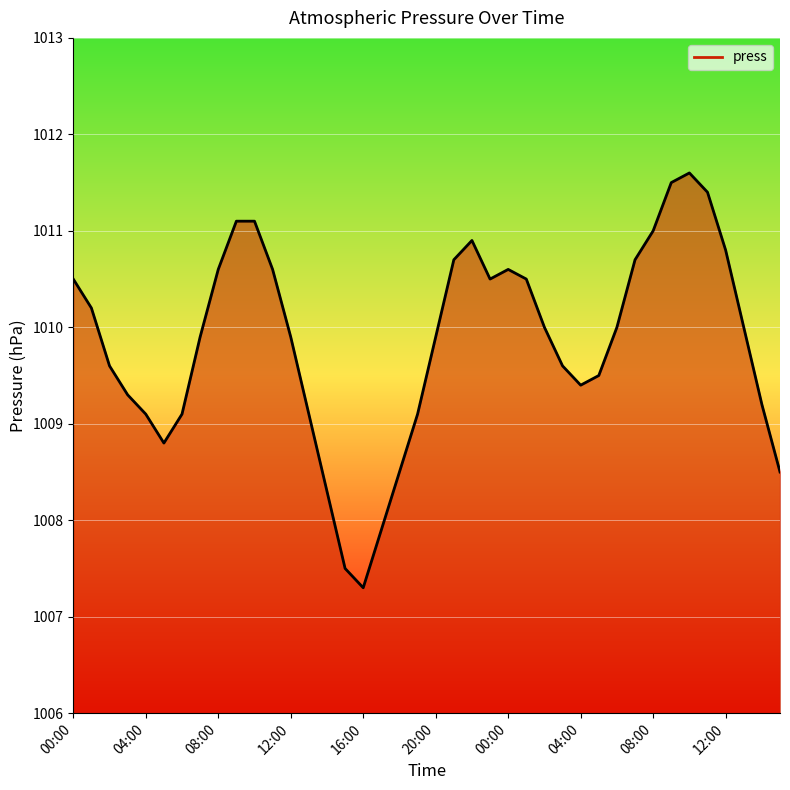

What is the difference between the maximum and minimum values?

4.3